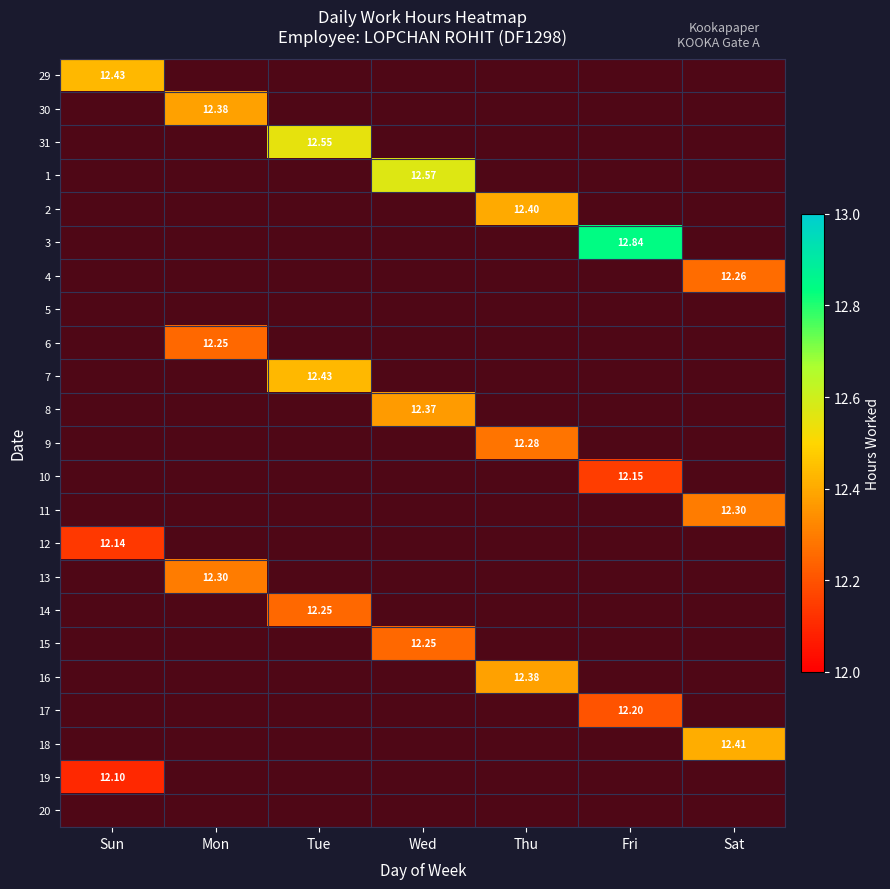

Count the number of categories in the chart.

7